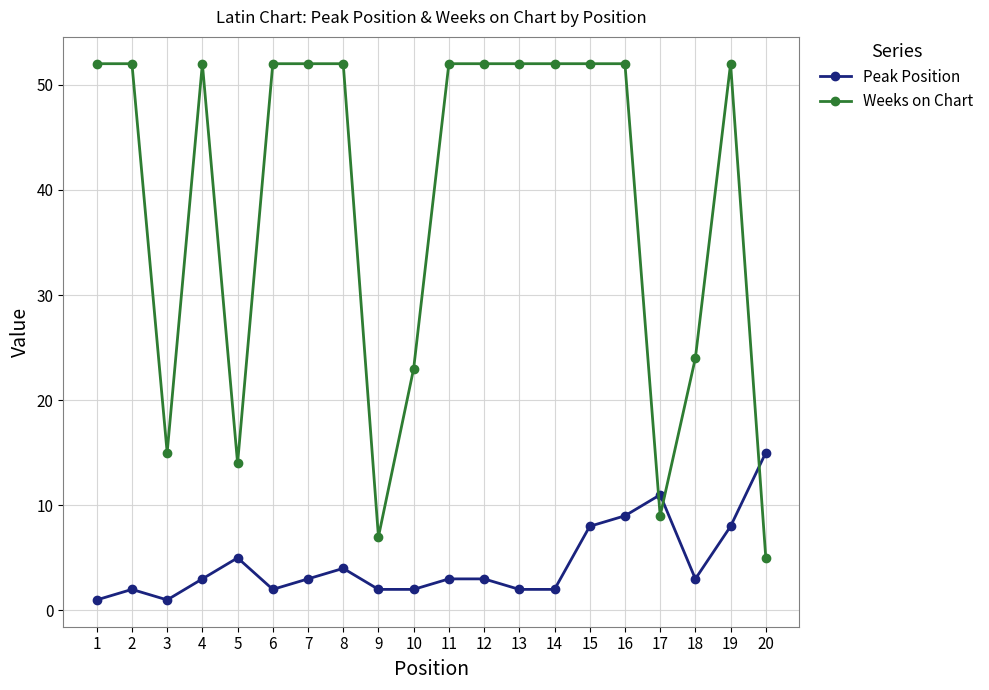

Rank the series by their maximum value, from lowest to highest.

Peak Position, Weeks on Chart